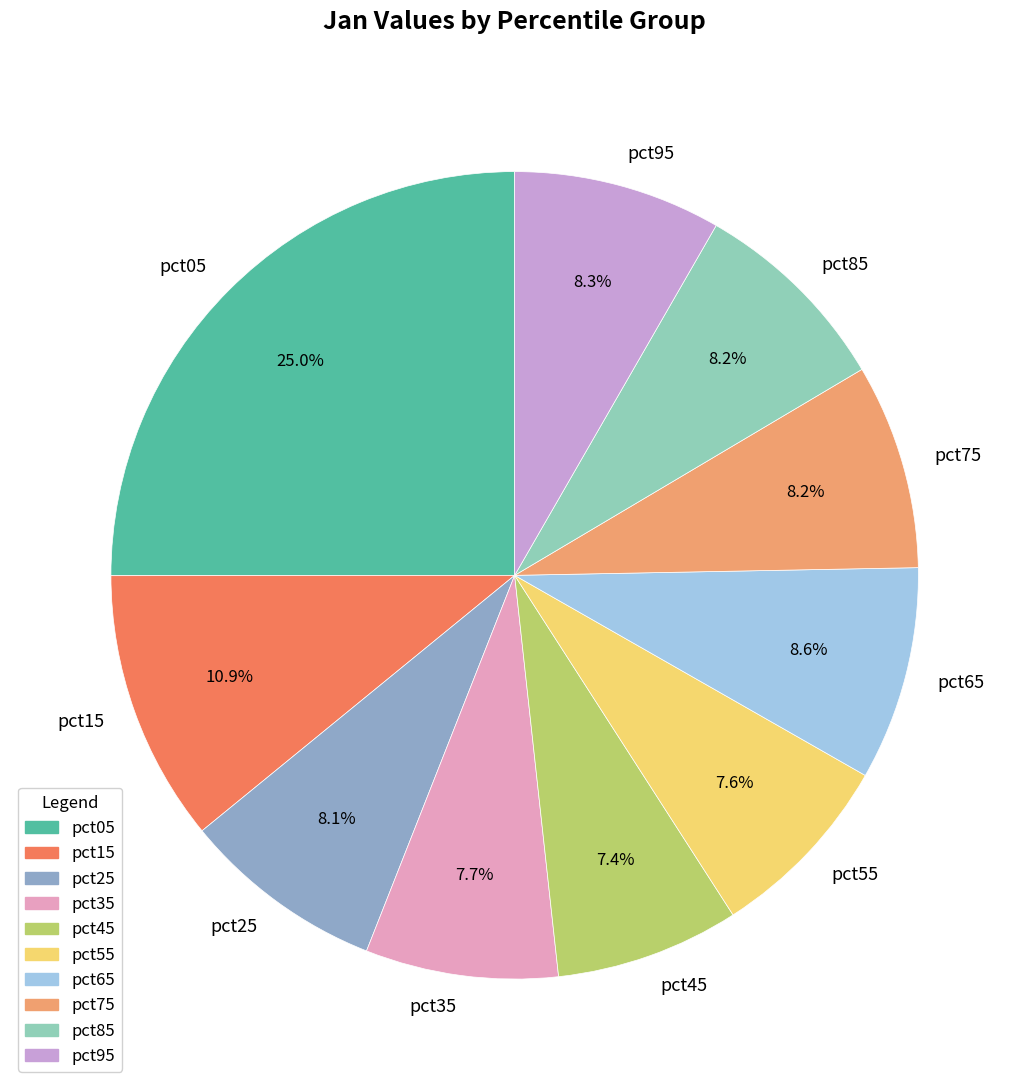

How many slices are in this pie chart?

10